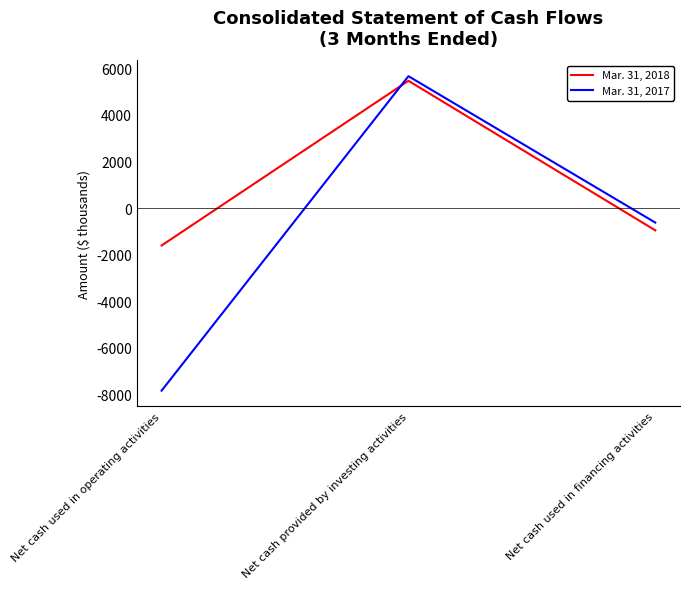

At which label is Mar. 31, 2017 closest to -1084?

Net cash used in financing activities